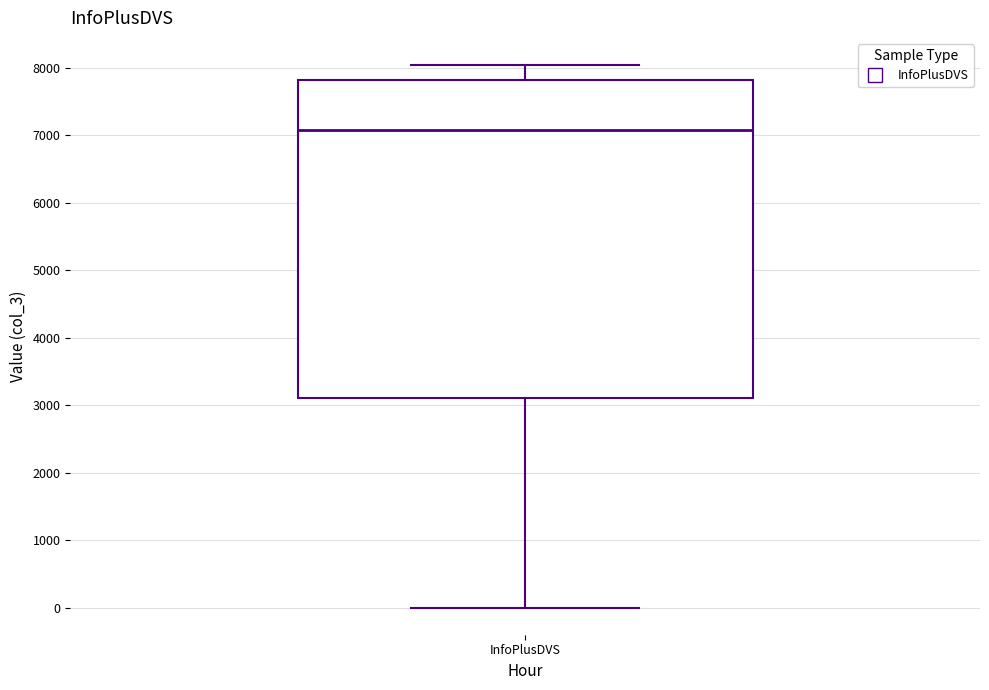

Where does the lower whisker of the box for InfoPlusDVS end on the y-axis? The values are not printed on the chart, so give them approximately, as read against the axis.

0